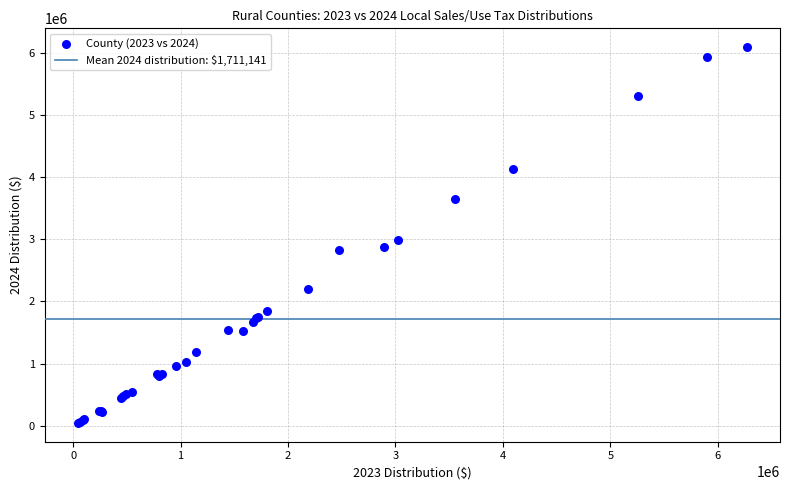

What Y value in the scatter plot is closest to 3068260?

2995723.2